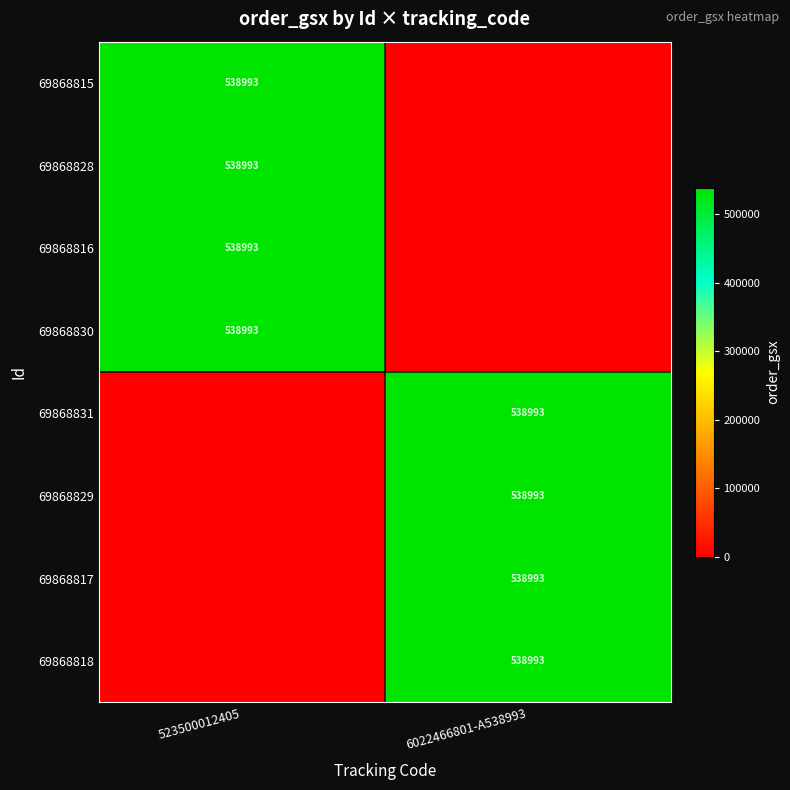

Is it true that 69868831 equals 538993 at 6022466801-A538993?

True